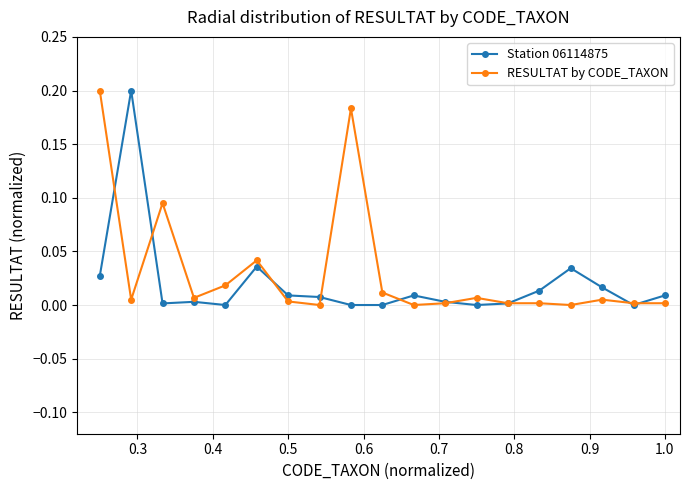

Is this an area chart (filled region under the line)?

No